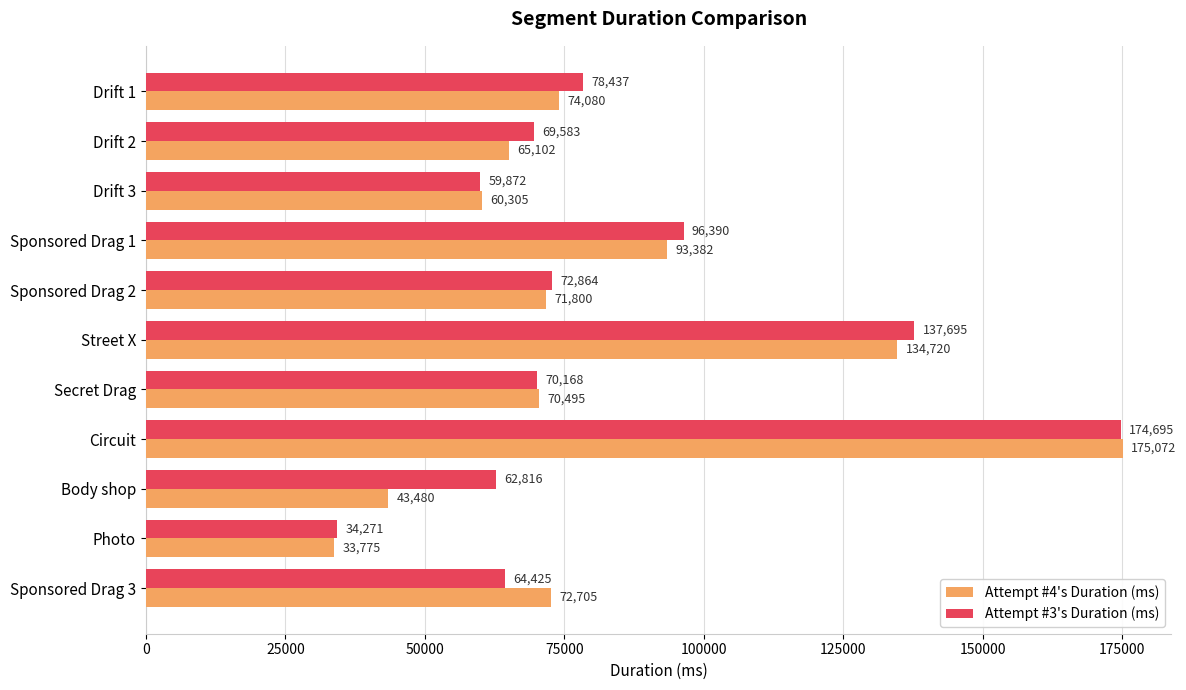

How many values in the Attempt #3's Duration (ms) series are below 70168?

5